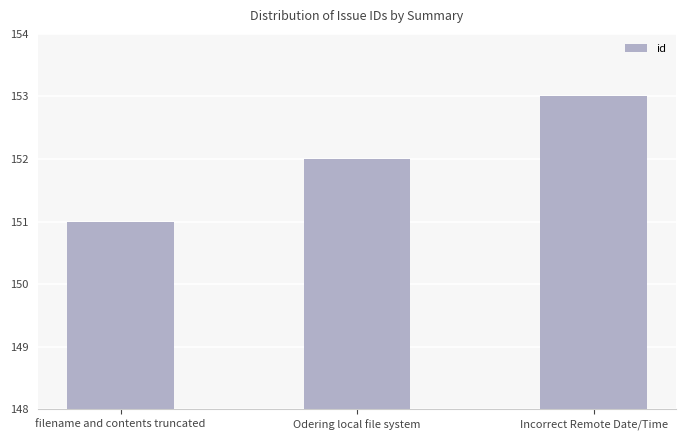

The value at Odering local file system is 60. True or false?

False